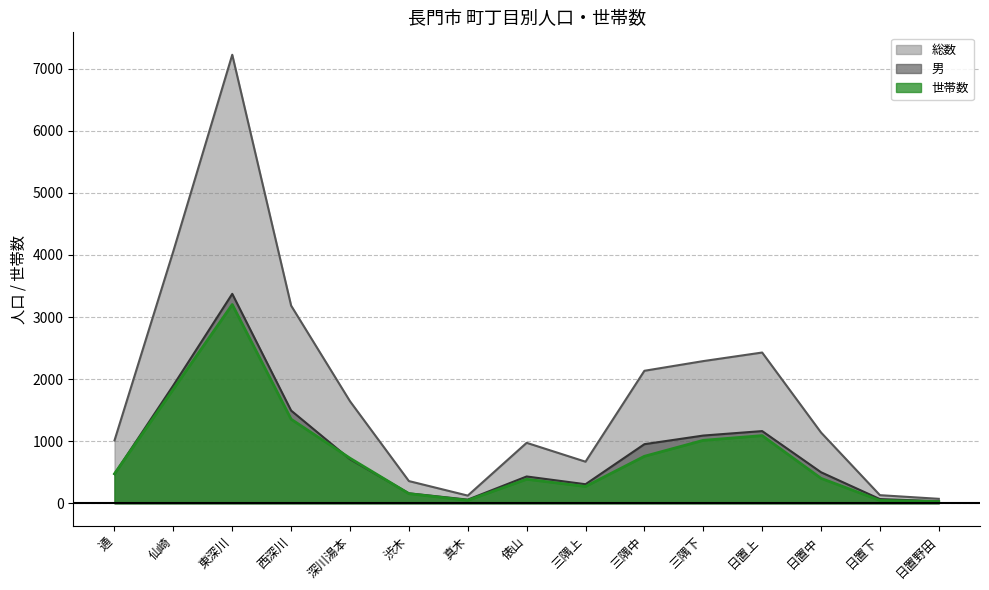

What is the label of the 2nd point from the right?

日置下